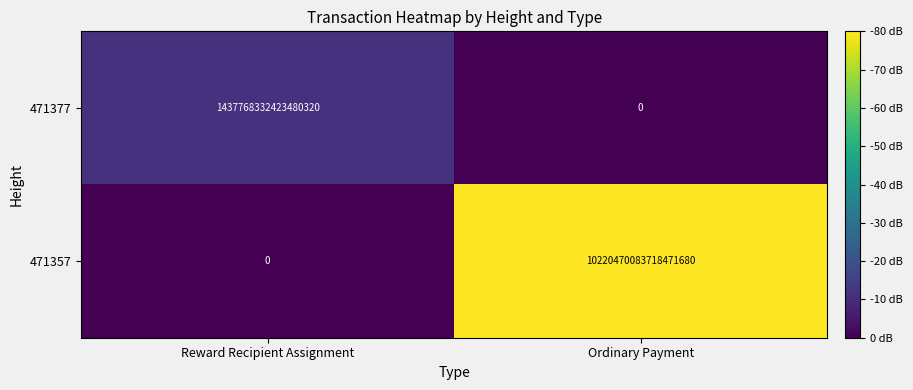

Which series has the largest range (max minus min)?

471357